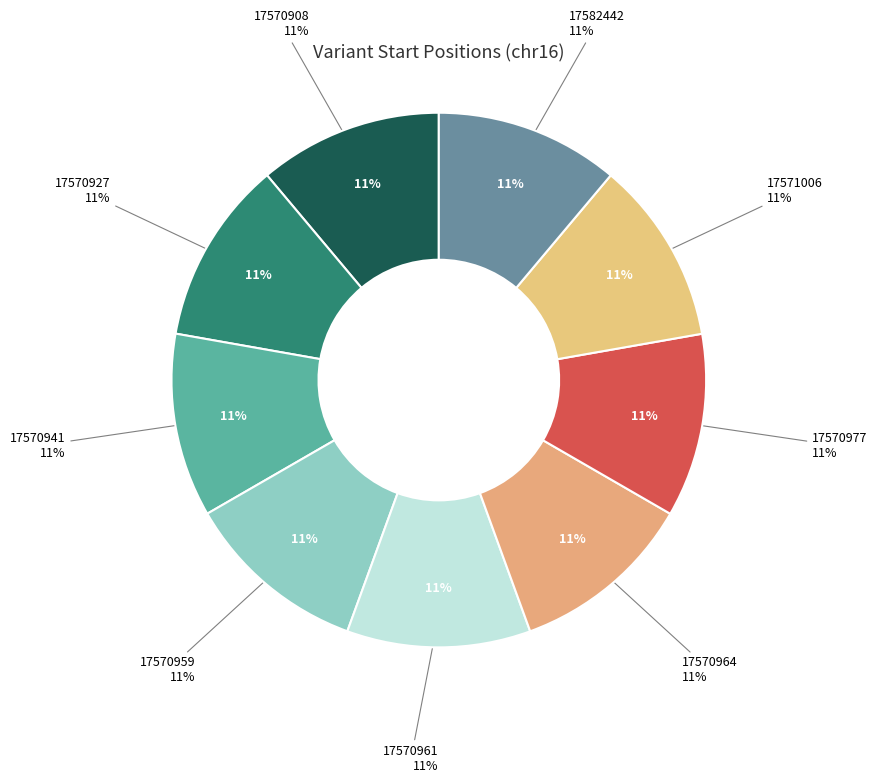

To the nearest percent, what is the average slice percentage?

11%